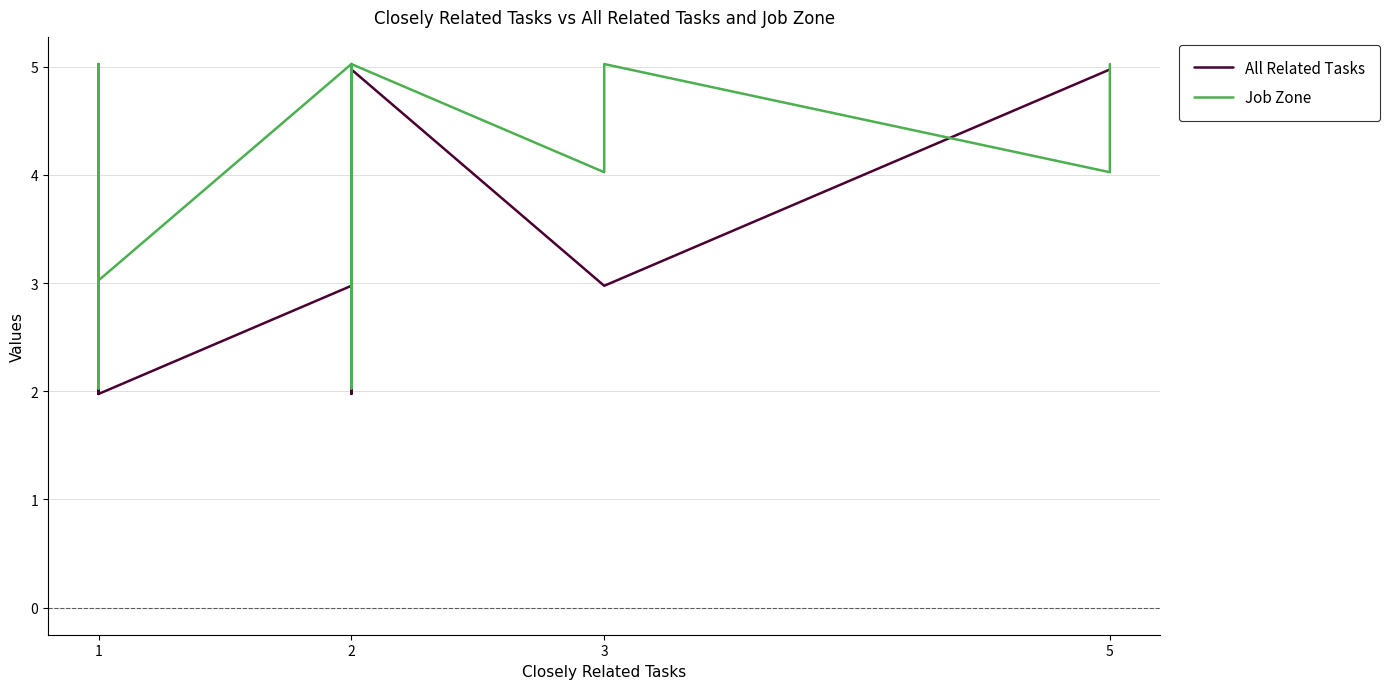

Is this an area chart (filled region under the line)?

No